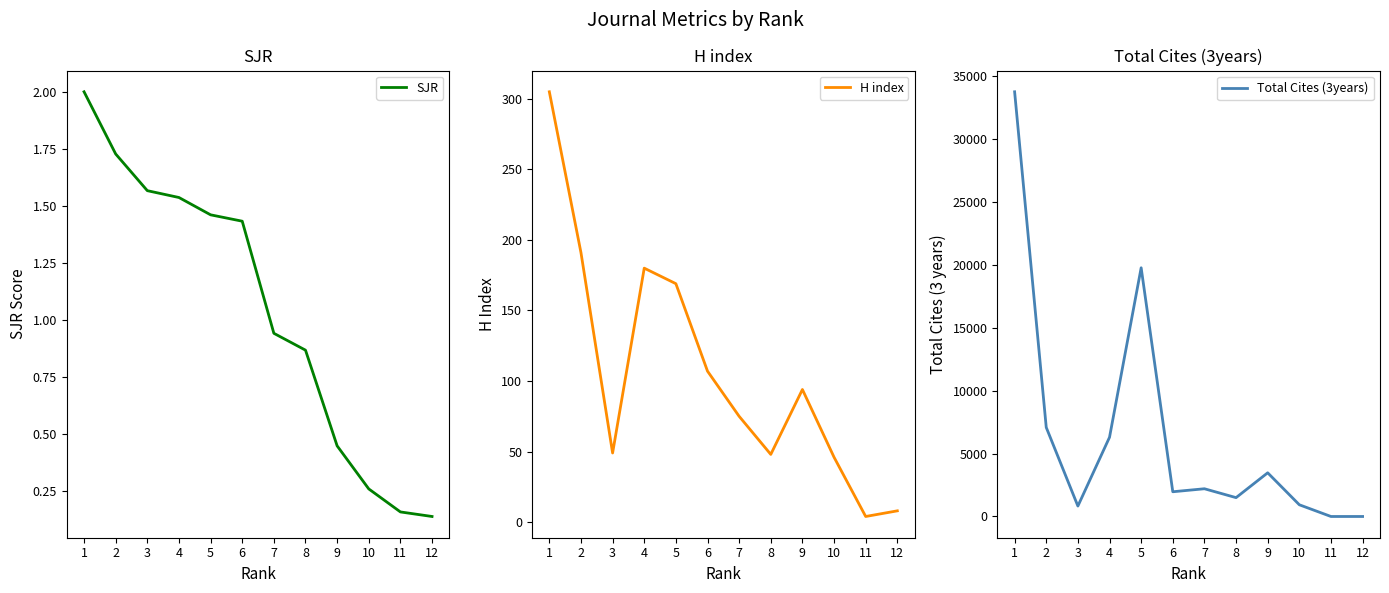

What is the sum of all H index values?

1276